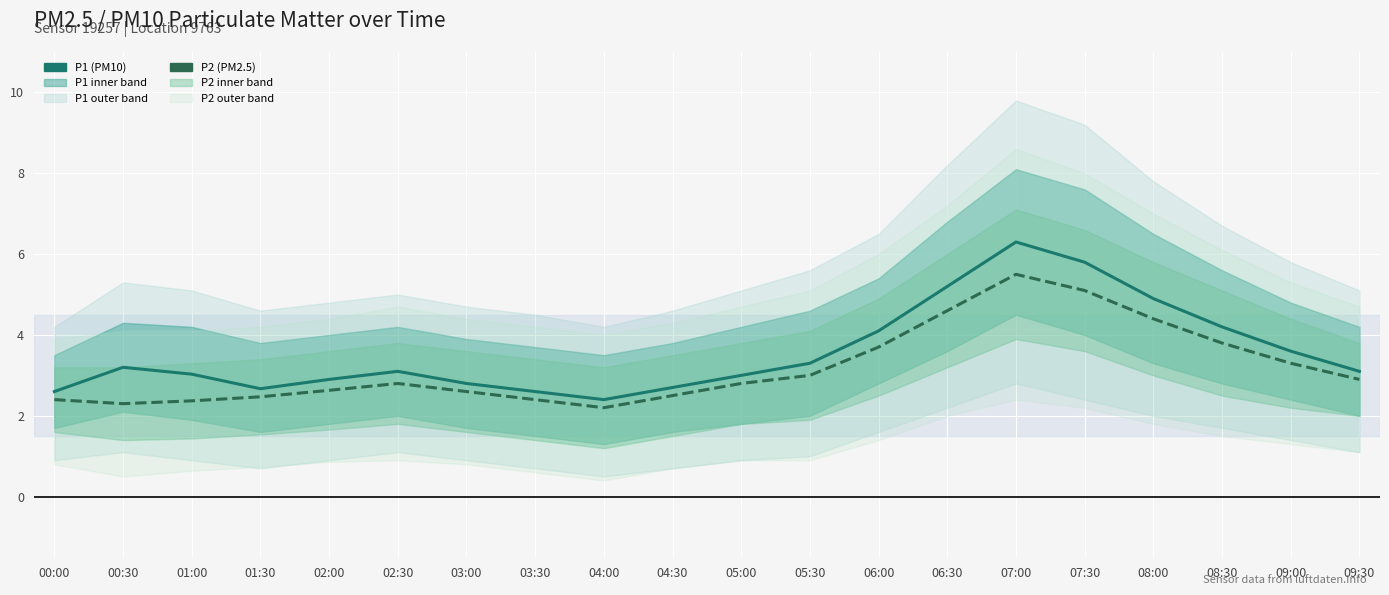

At how many categories does at least one series exceed 5?

3